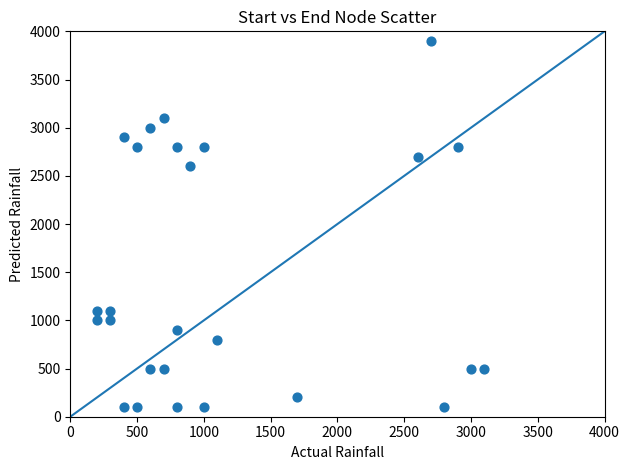

What is the range of Y values (max minus min)?

3800